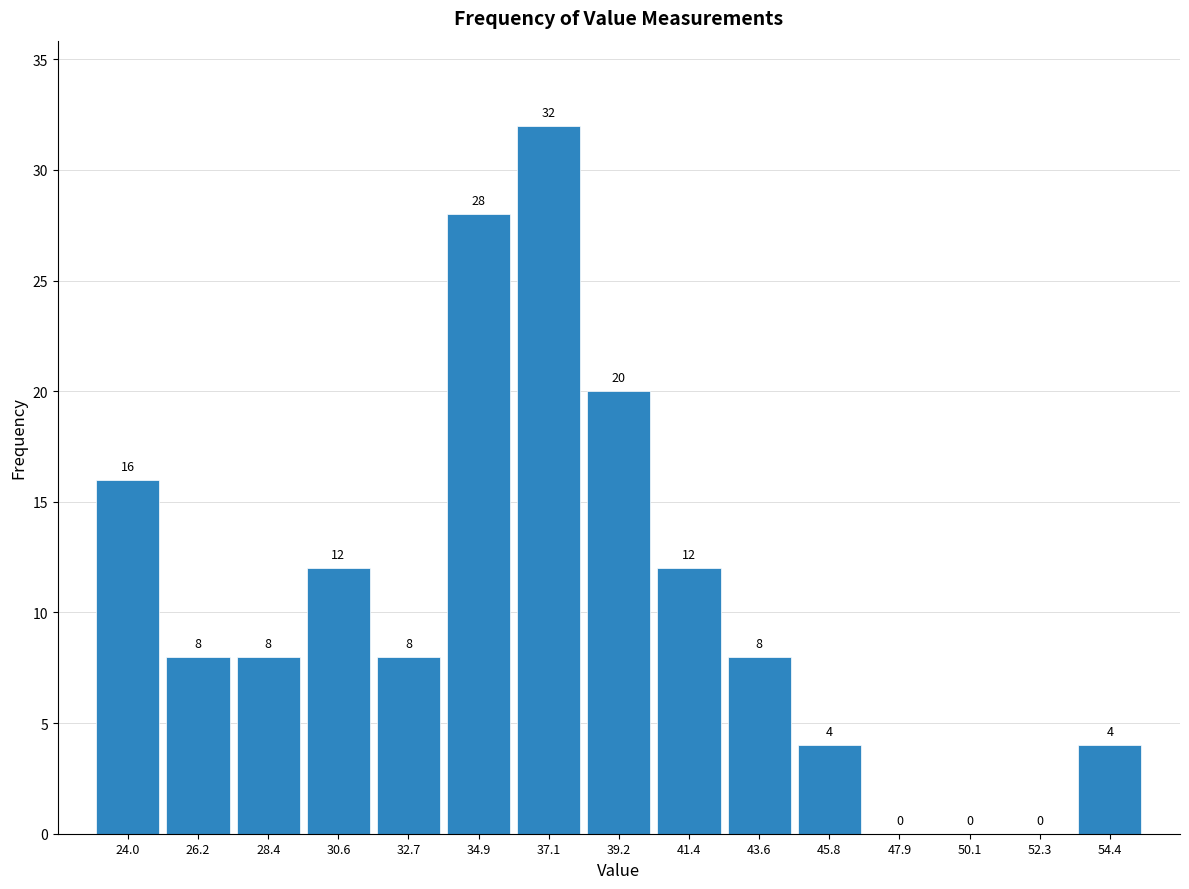

Over which range of the x-axis is the bar tallest?

36.0 to 38.0